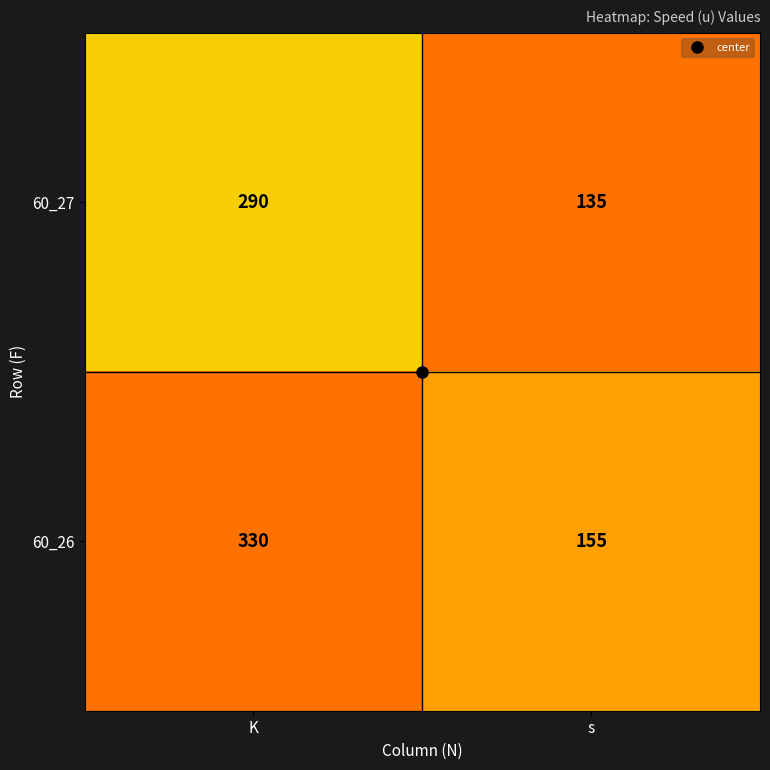

List the series in order of their peak value, lowest first.

60_27, 60_26